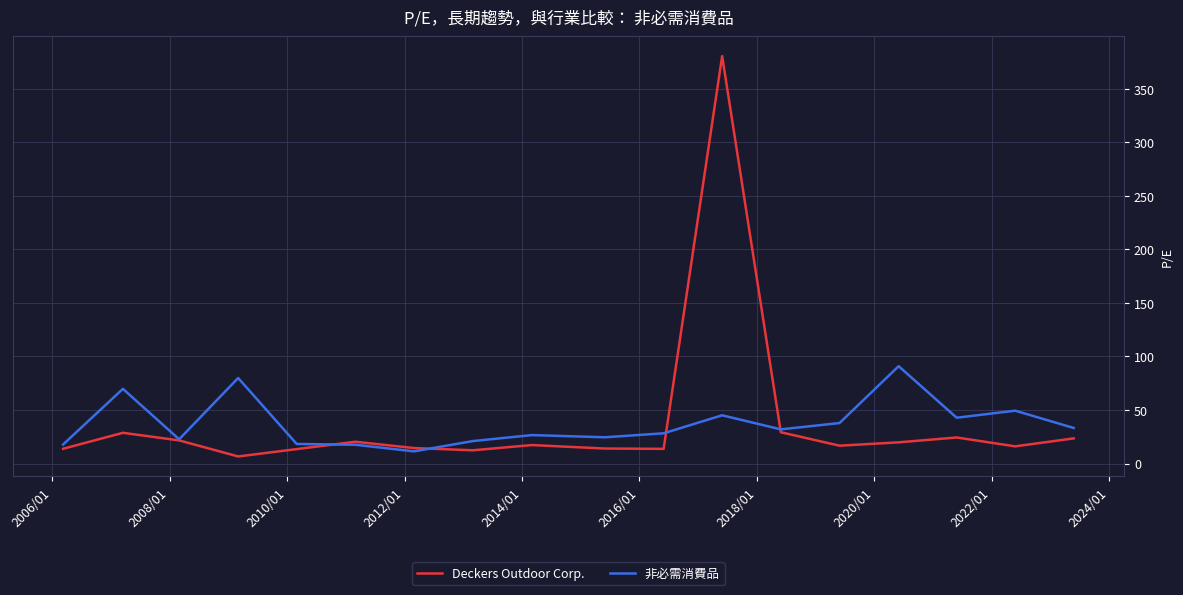

Rank the series by their maximum value, from highest to lowest.

Deckers Outdoor Corp., 非必需消費品